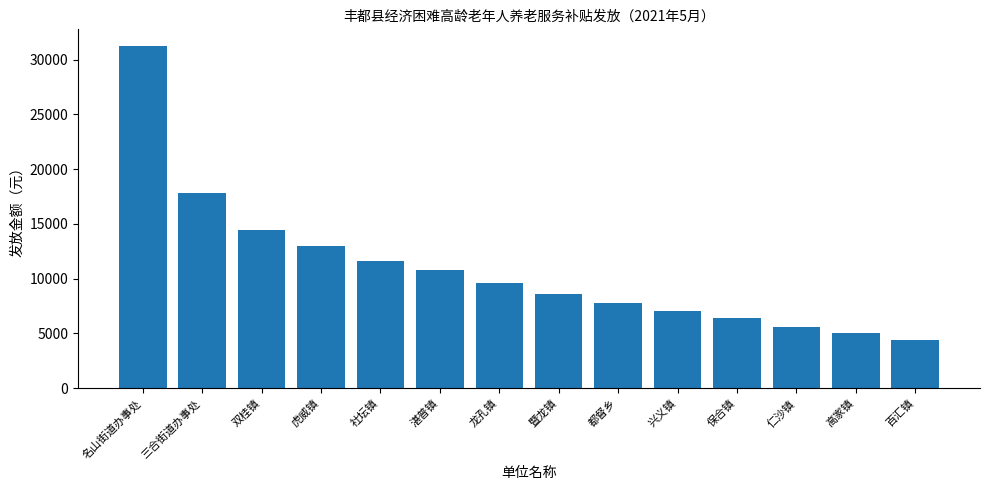

What is the value of the 14th bar from the left?

4400